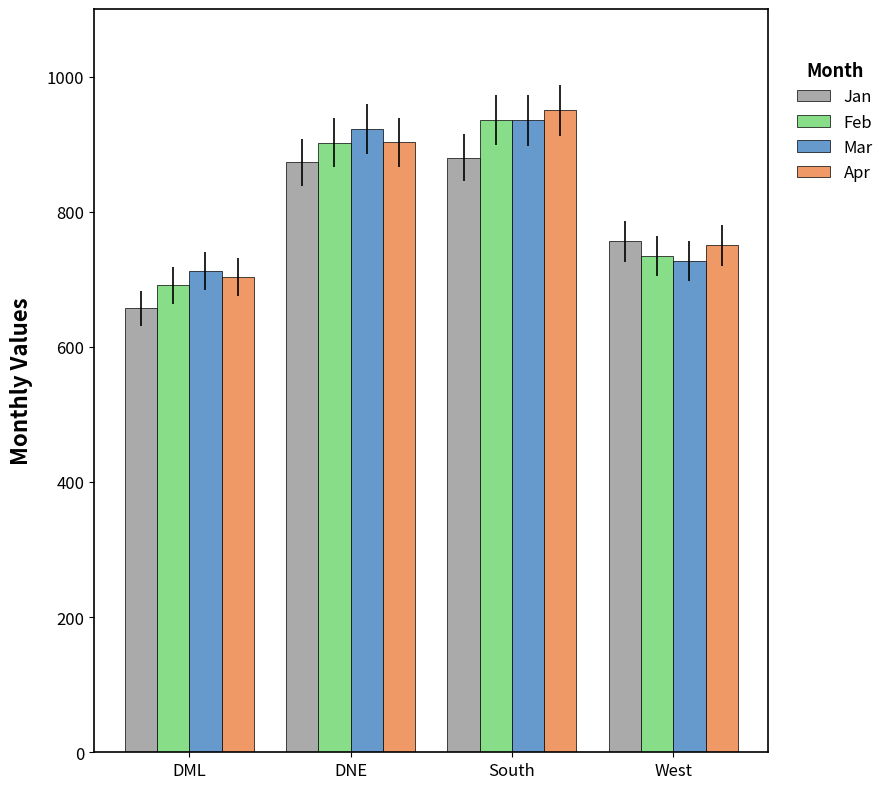

Is the value of Apr at DML greater than the value of Mar at West?

No